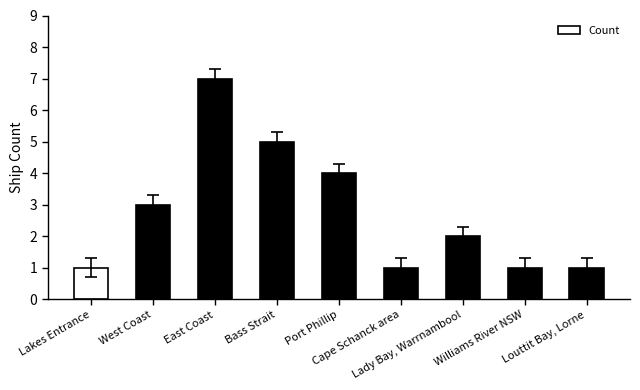

At which label is the value closest to 4?

Port Phillip